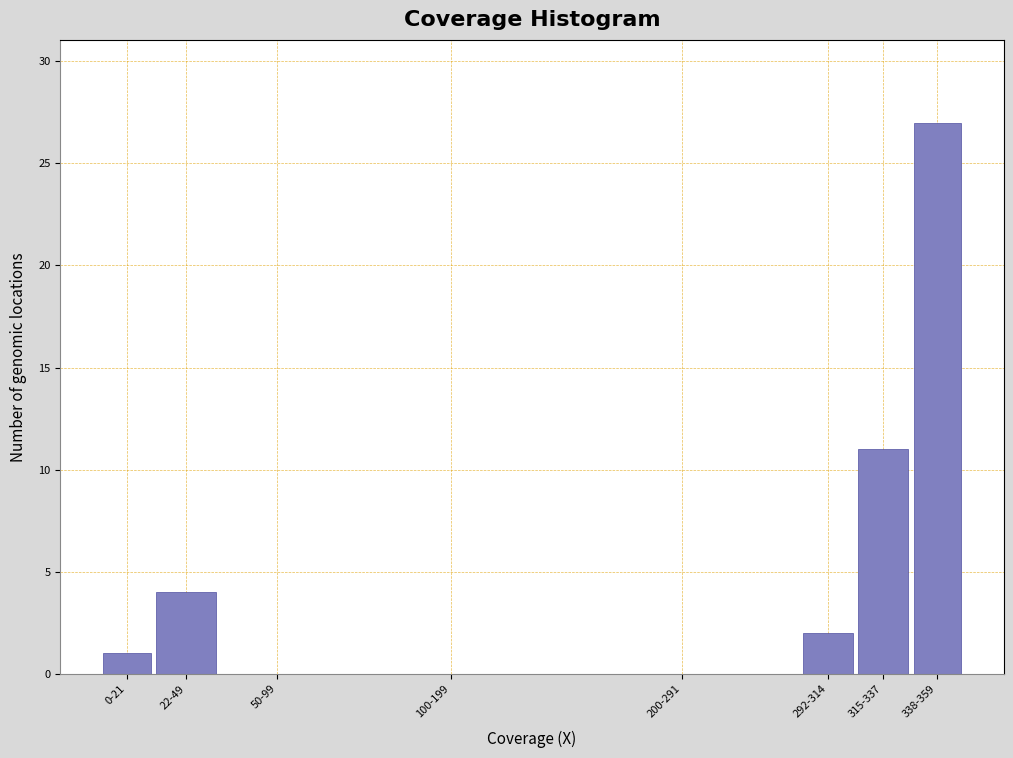

Reading left to right, extract all data points from this chart.

0-21=1	22-49=4	50-99=0	100-199=0	200-291=0	292-314=2	315-337=11	338-359=27